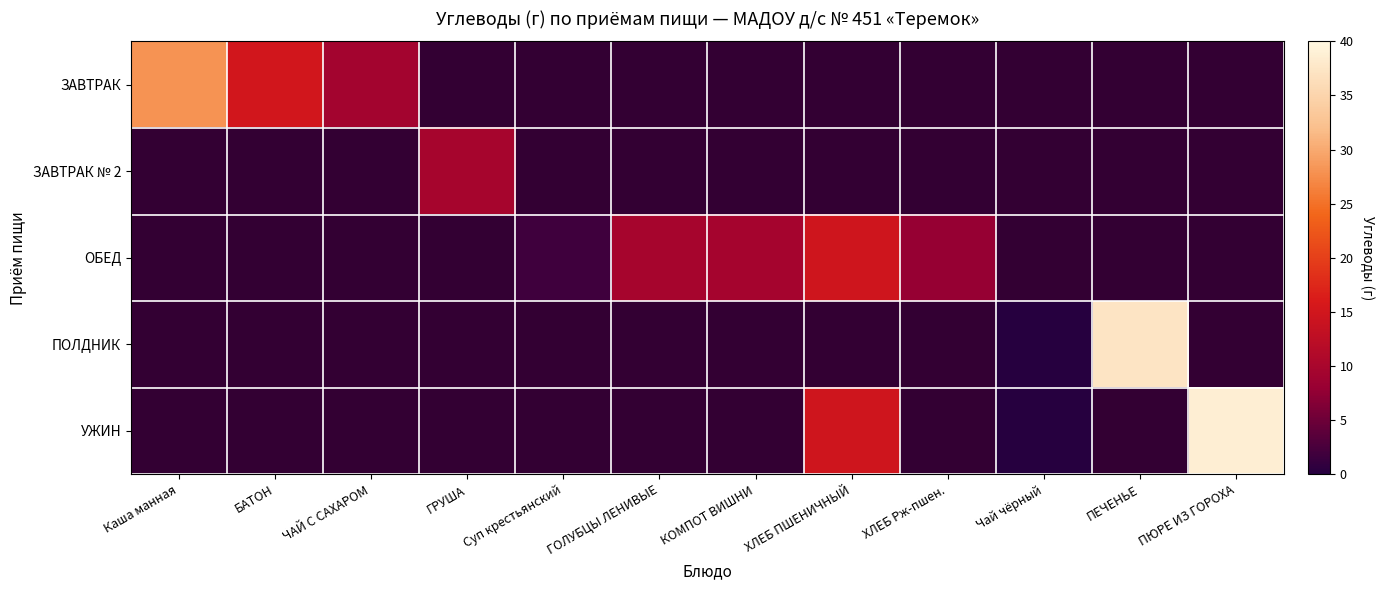

Count the number of categories in the chart.

12